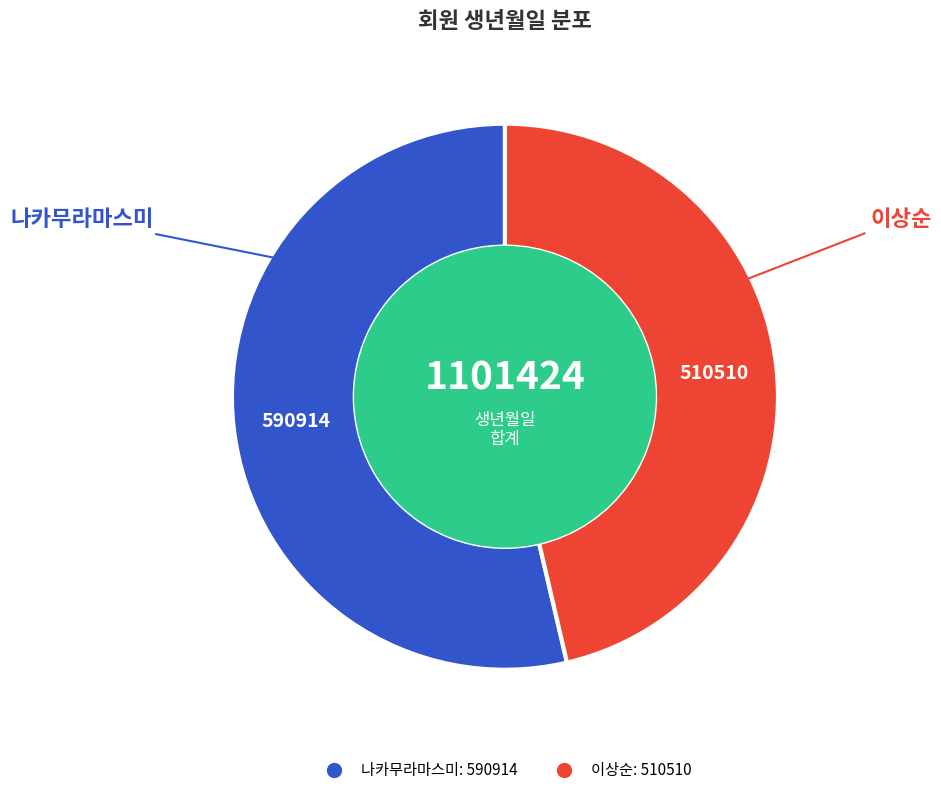

Rank the categories by value from lowest to highest.

이상순, 나카무라마스미